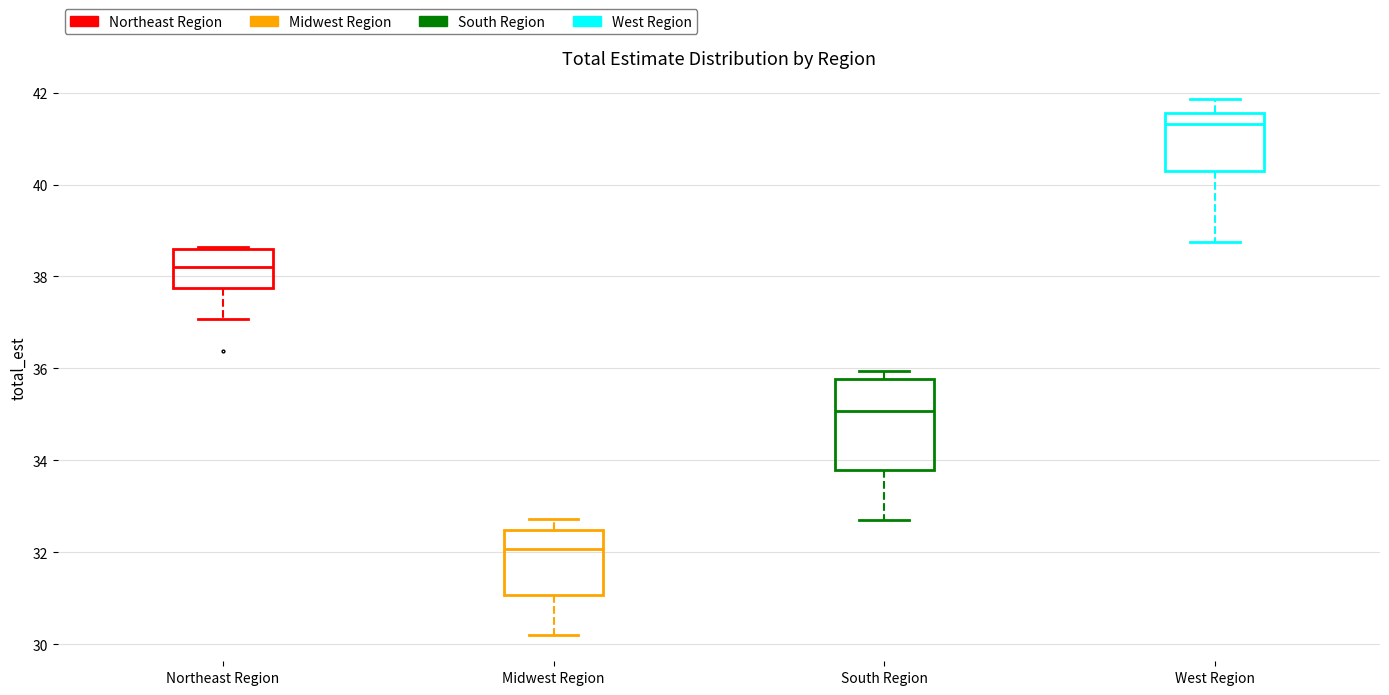

Where does the lower whisker of the box for South Region end on the y-axis? The values are not printed on the chart, so give them approximately, as read against the axis.

32.6